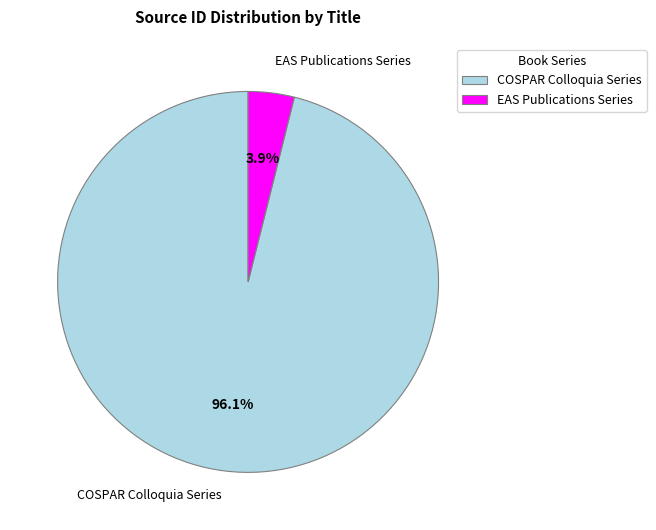

To the nearest percent, what is the difference between the largest and smallest slice percentages?

92%